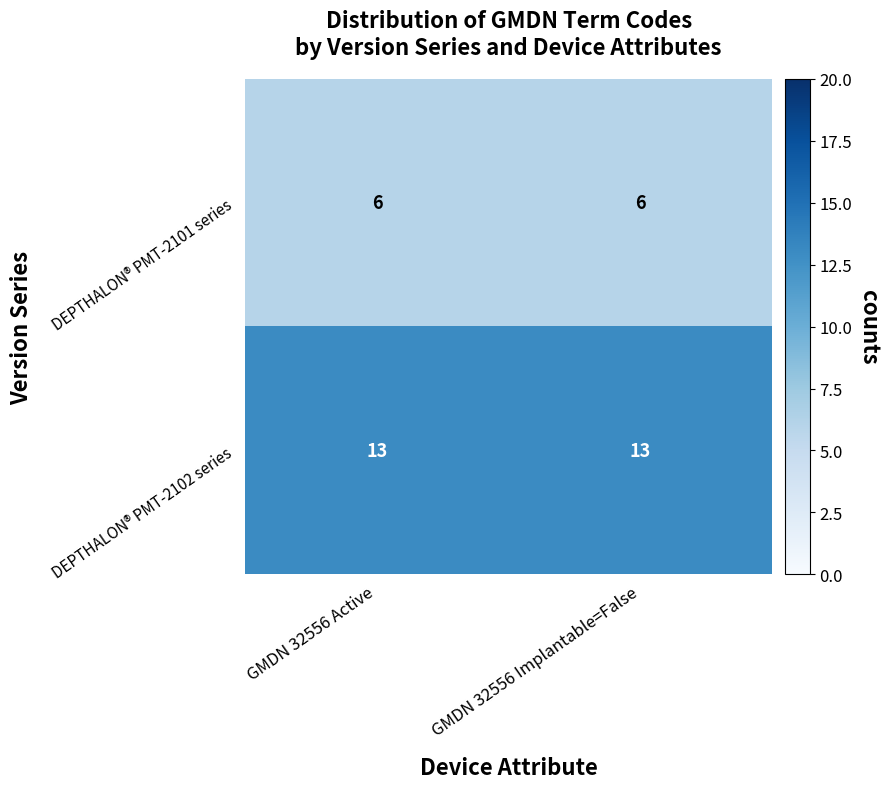

Reading right to left, what are all the values shown in this chart?

DEPTHALON® PMT-2101 series: GMDN 32556 Implantable=False=6	GMDN 32556 Active=6
DEPTHALON® PMT-2102 series: GMDN 32556 Implantable=False=13	GMDN 32556 Active=13